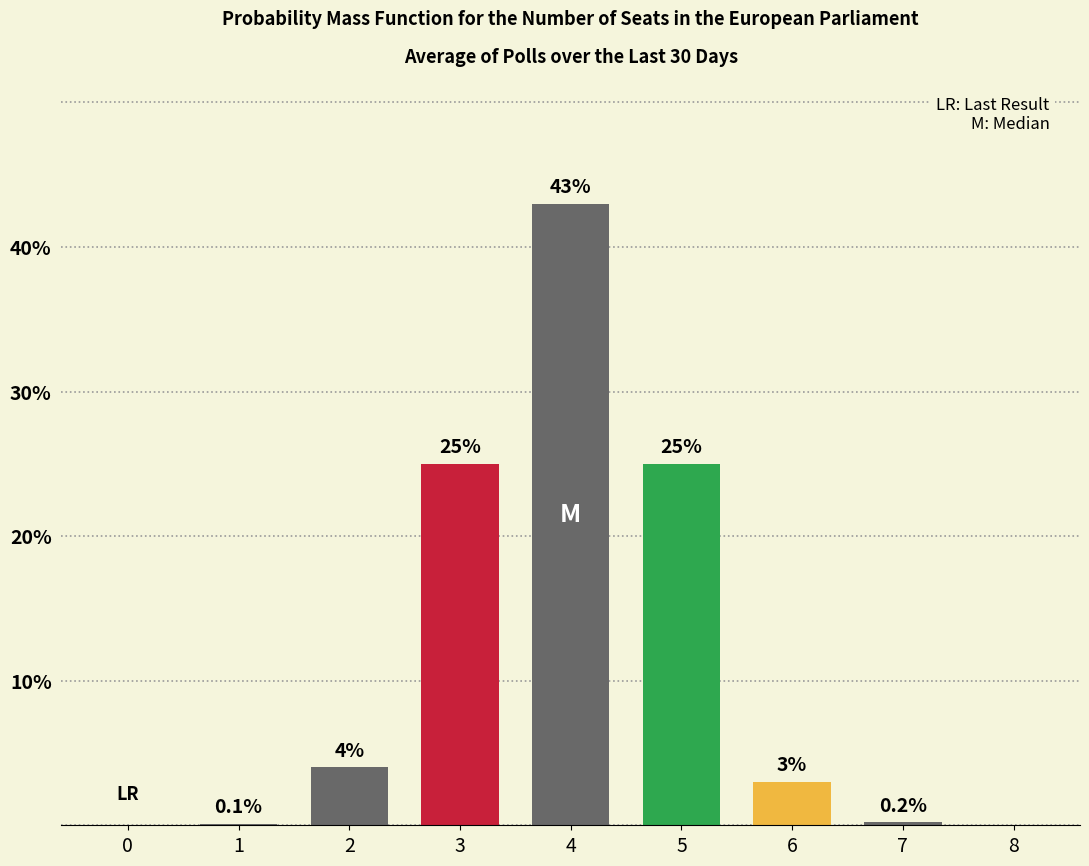

Reading left to right, what are all the values shown in this chart?

0=0.0	1=0.1	2=4.0	3=25.0	4=43.0	5=25.0	6=3.0	7=0.2	8=0.0